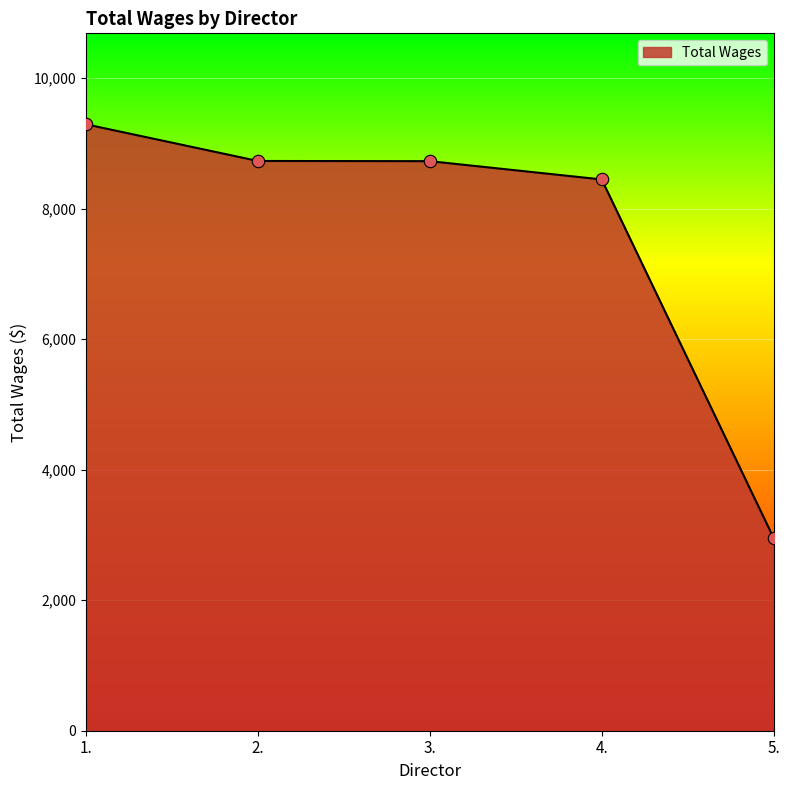

What is the ratio of the value at 2. to the value at 4.?

1.0